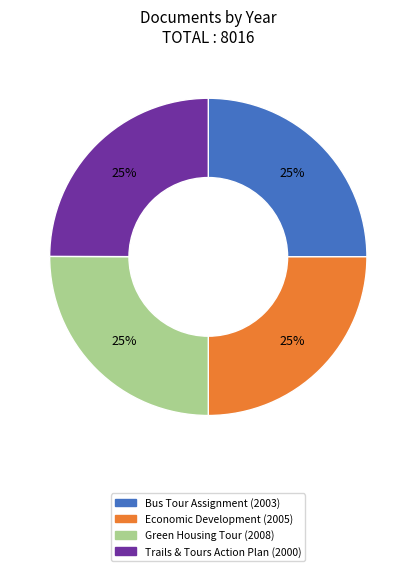

True or false: Economic Development (2005) accounts for 25% of the total.

True